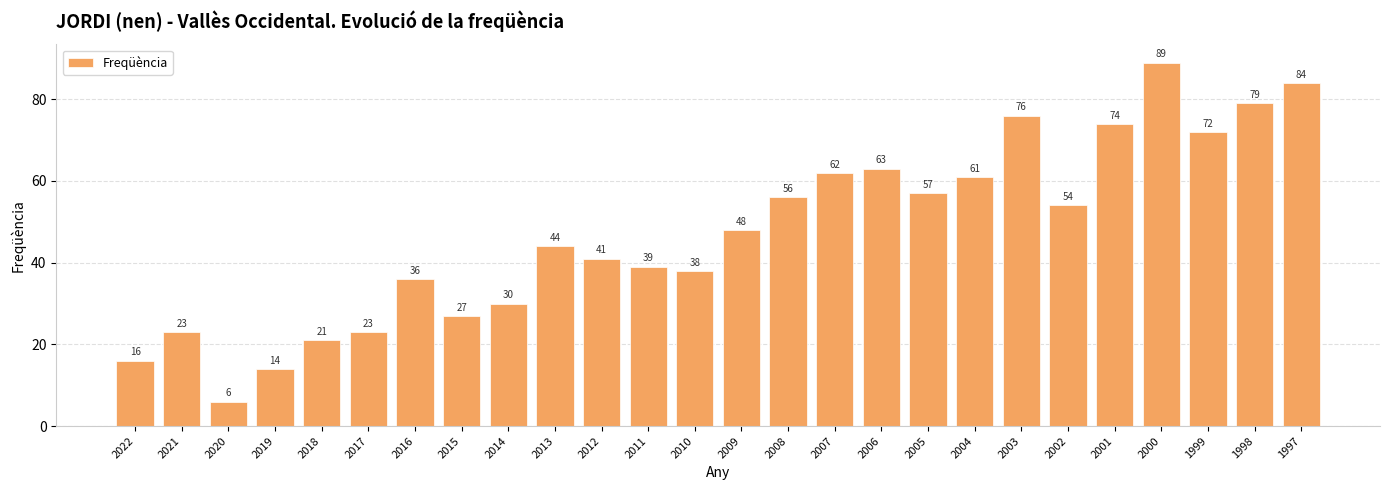

What is the difference between the values at 2001 and 2007?

12